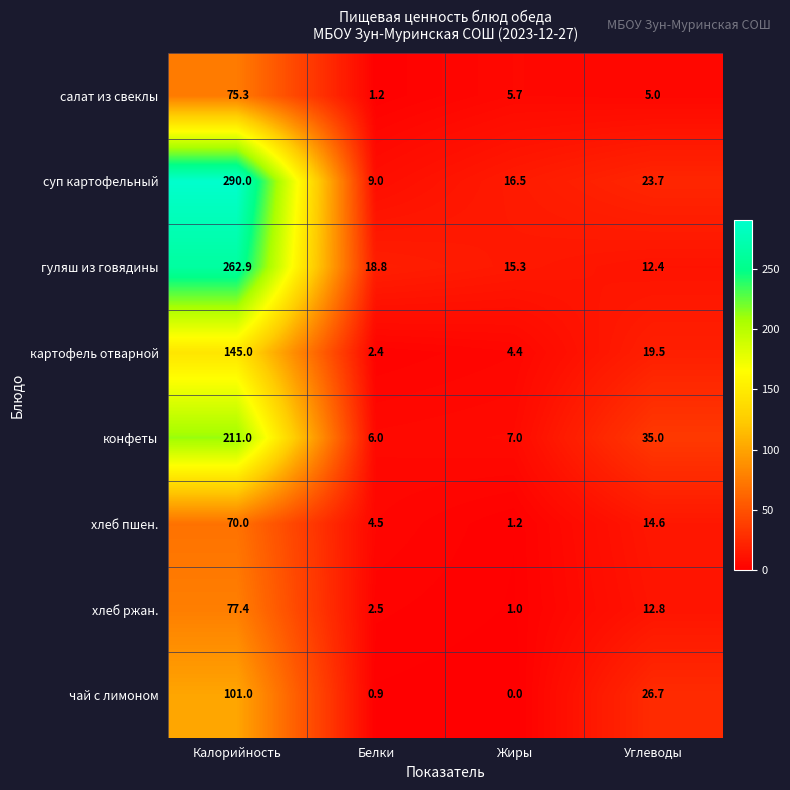

At which category is the sum across all series the highest?

Калорийность